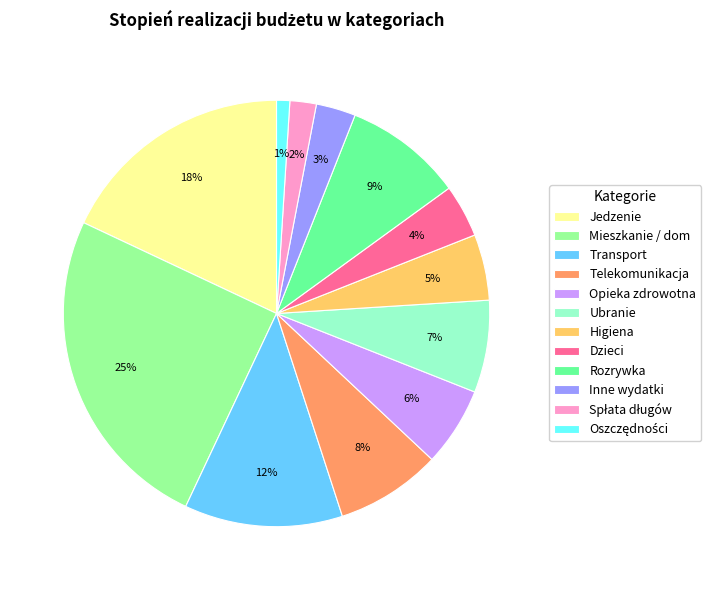

To the nearest percent, what is the difference between the Rozrywka and Ubranie slice percentages?

2%